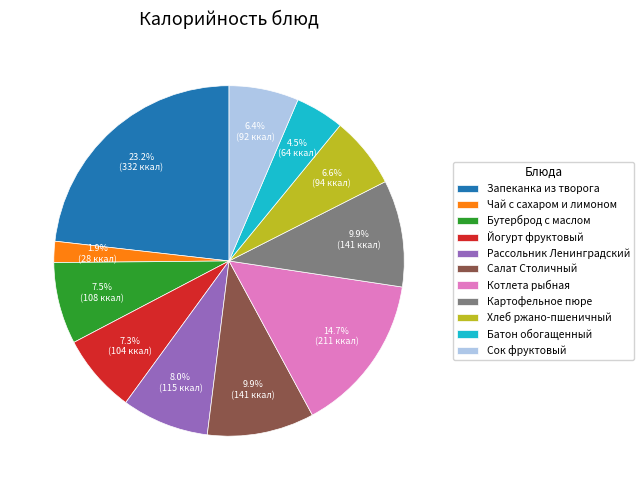

To the nearest percent, what is the difference between the largest and smallest slice percentages?

21%